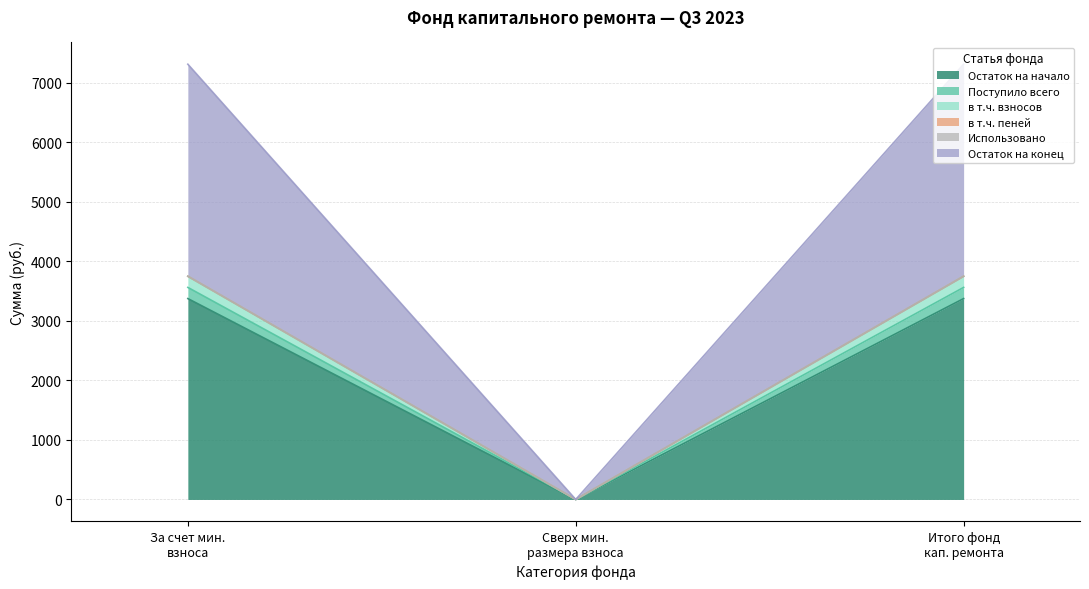

What is the value of the Остаток на начало point at the 3rd from the left?

3374.2